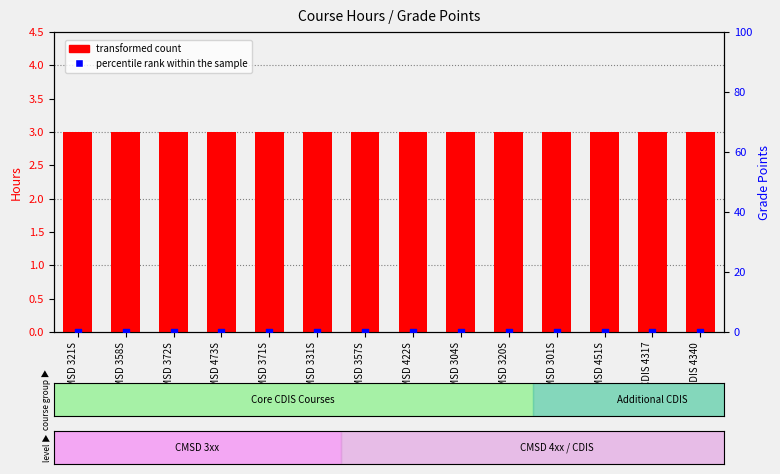

Which series has the widest spread of Y values?

transformed count